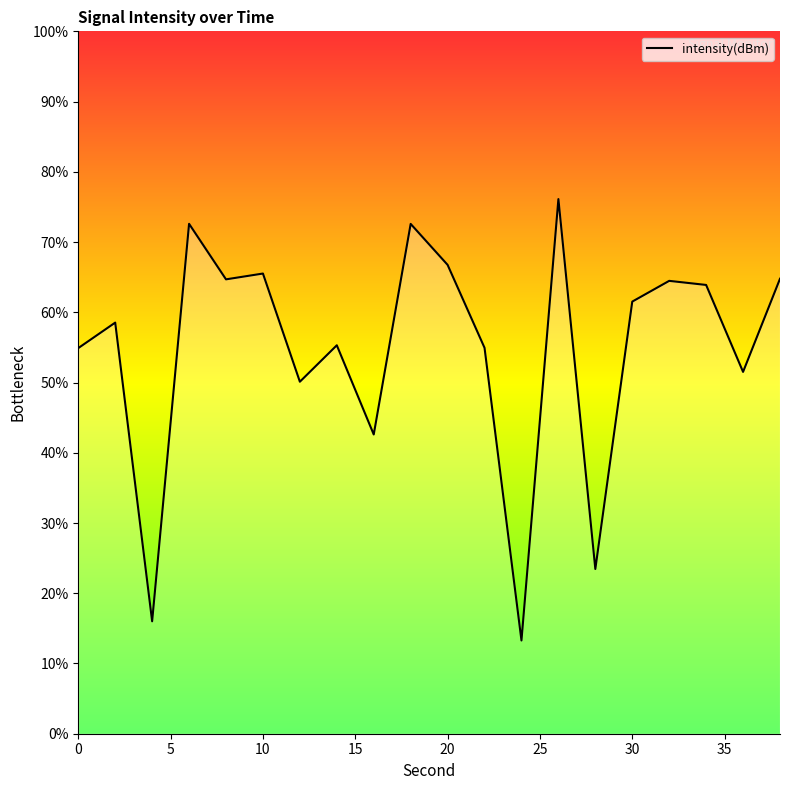

Is it true that the value at 20 is 29.2?

False